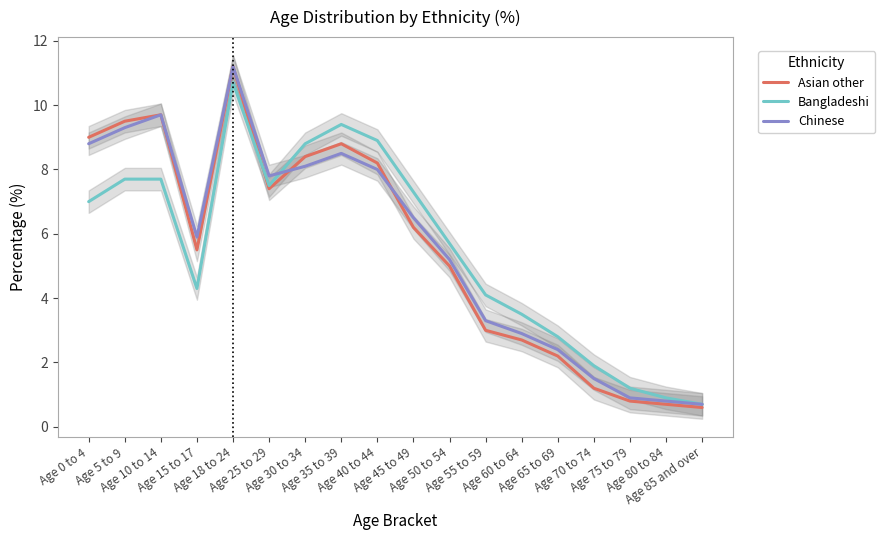

Which series changed the most between Age 5 to 9 and Age 70 to 74?

Asian other